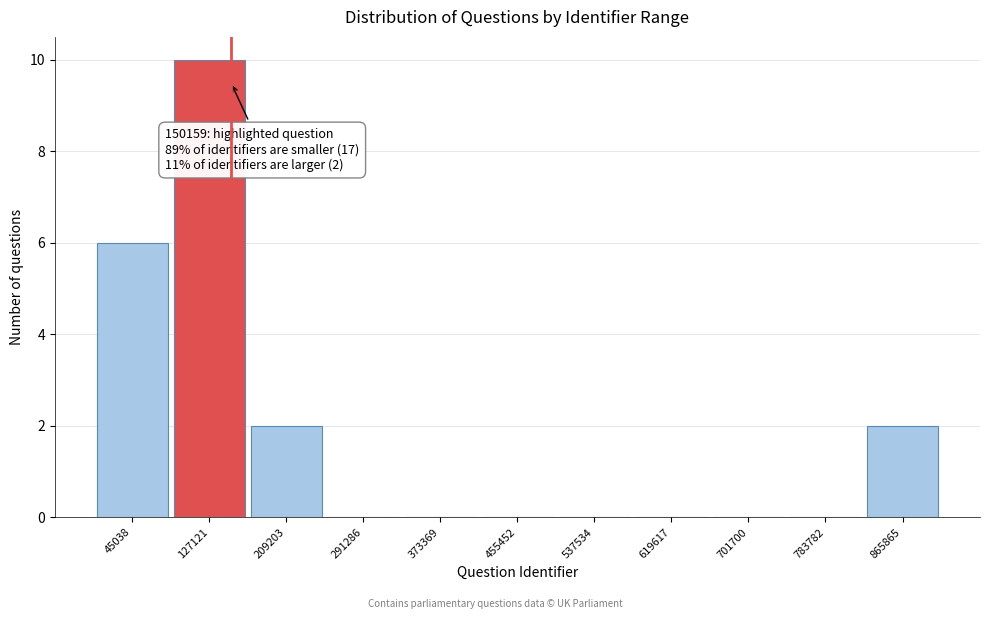

Which range on the x-axis has the tallest bar?

90000 to 170000